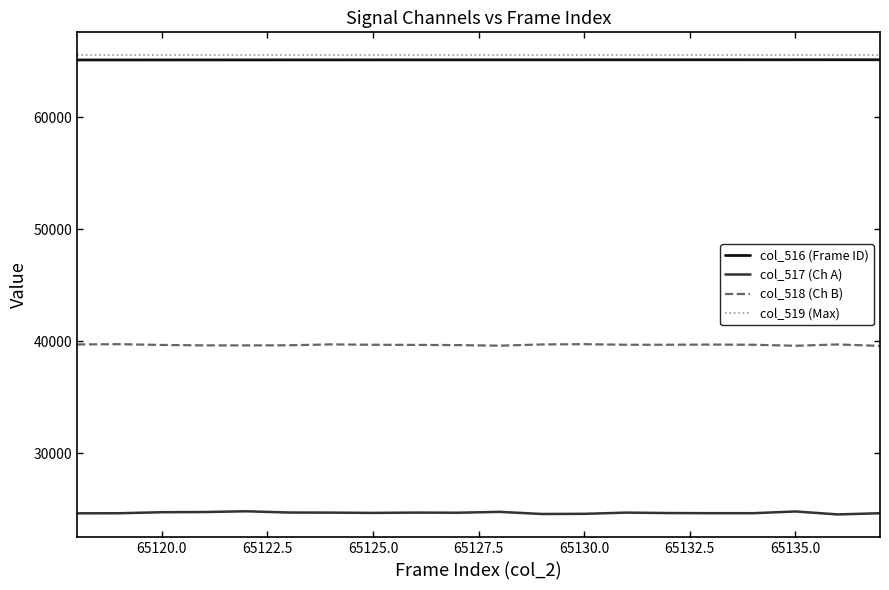

Which series has the largest range (max minus min)?

col_517 (Ch A)